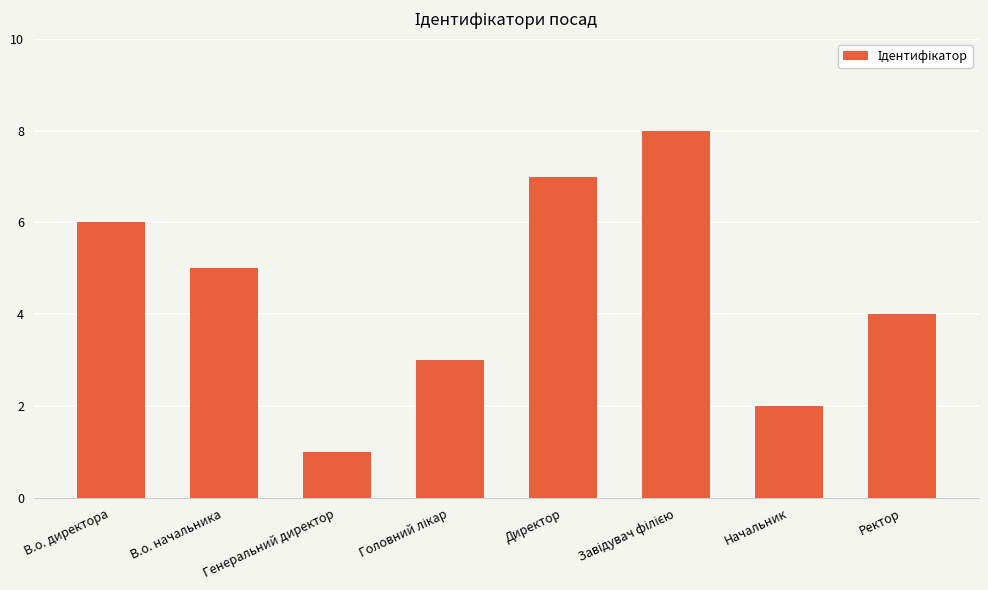

What is the difference between the maximum and second lowest values?

6